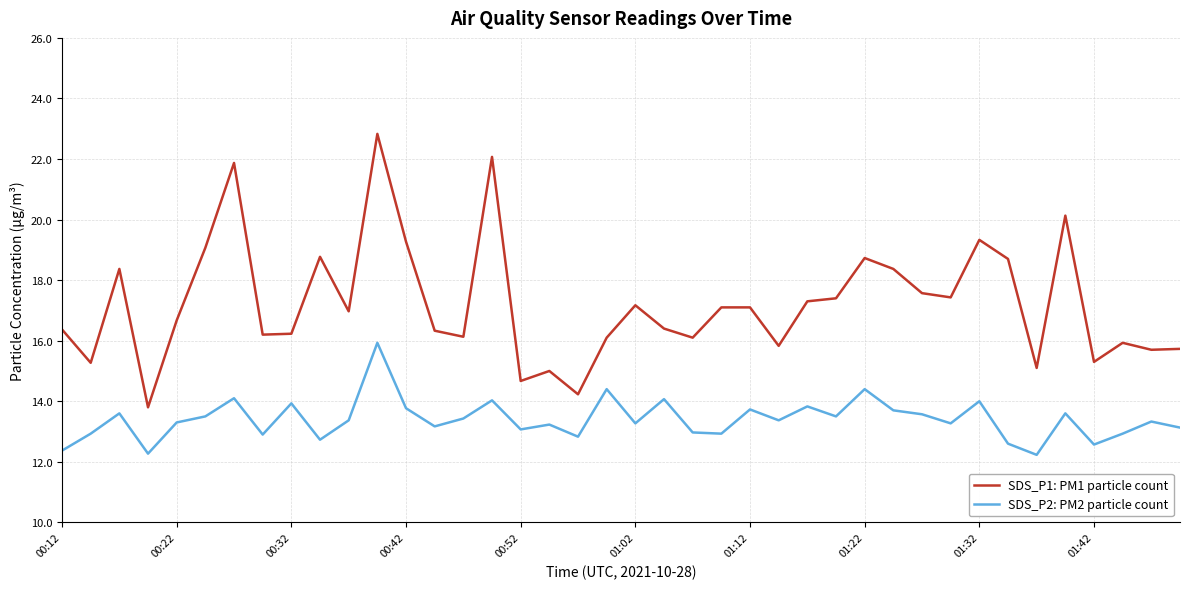

Which series has the largest total across all categories?

SDS_P1: PM1 particle count